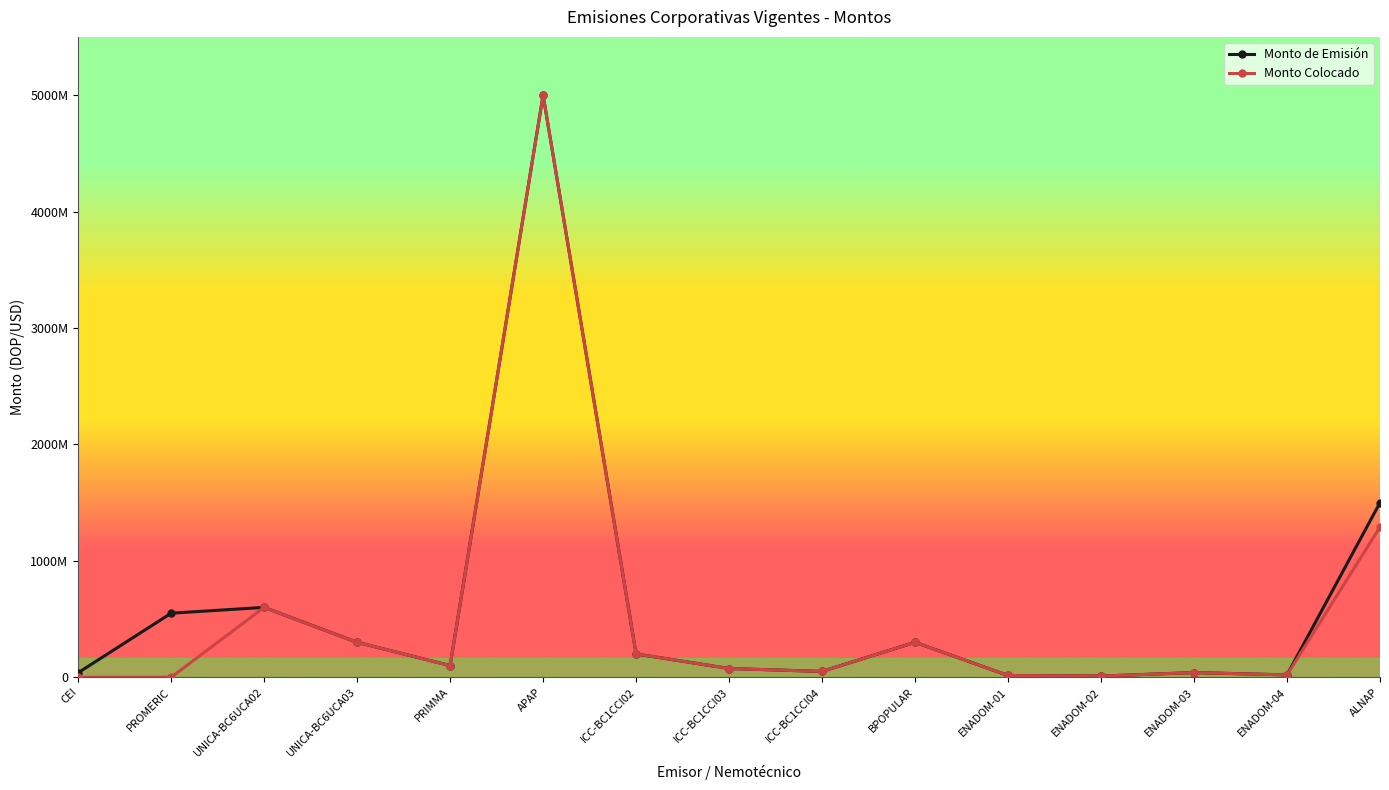

What is the difference between the maximum and second lowest values in the Monto de Emisión series?

4985000000